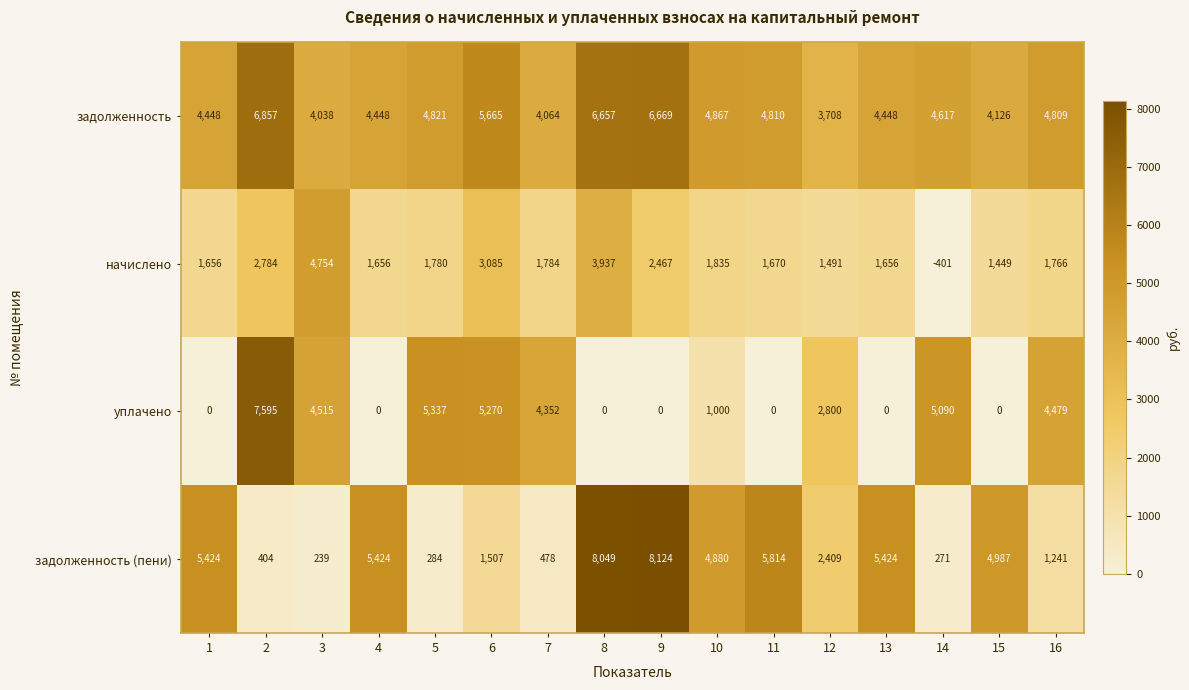

How many distinct data groups are displayed?

4